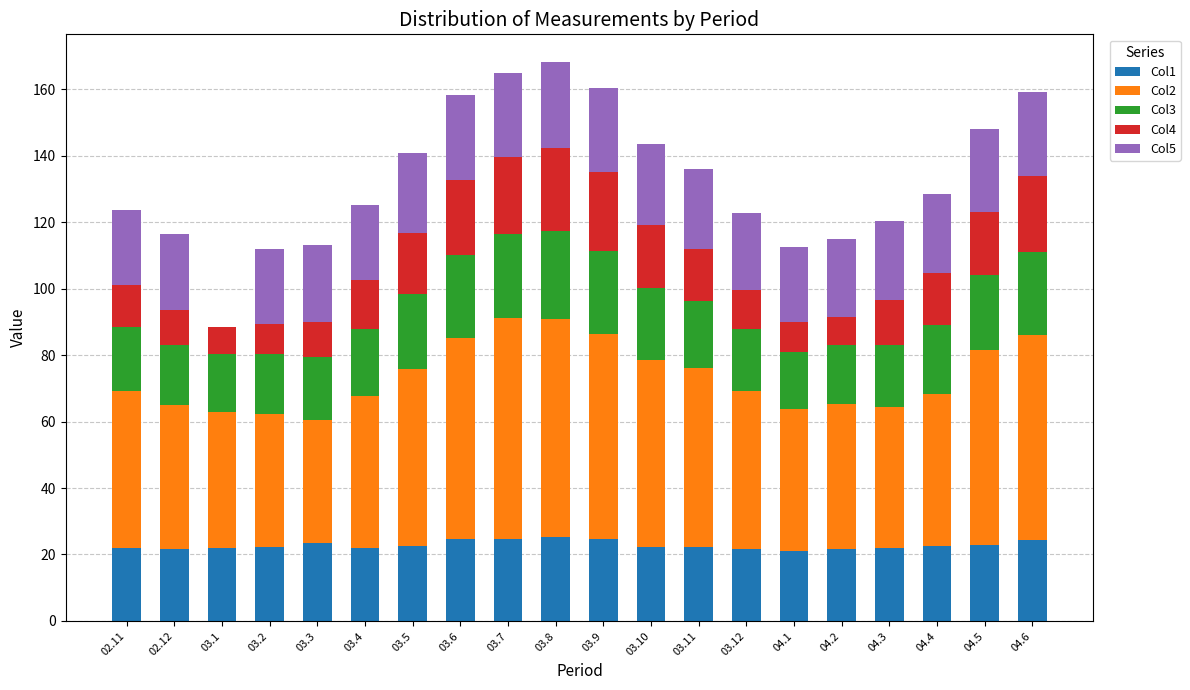

What is the highest value of the Col1 series?

25.3